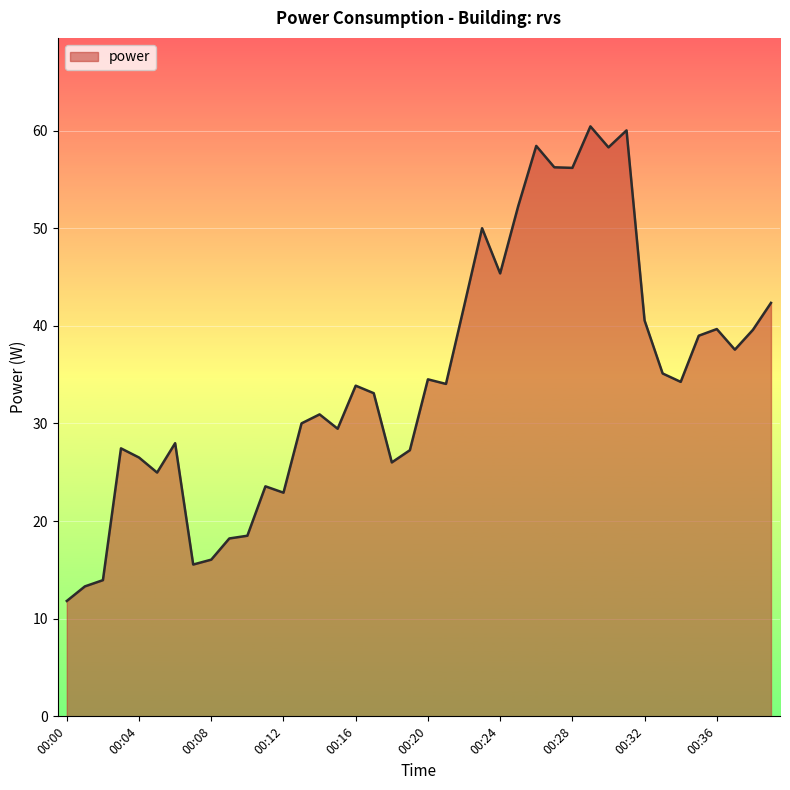

What is the difference between the maximum and minimum values?

48.6